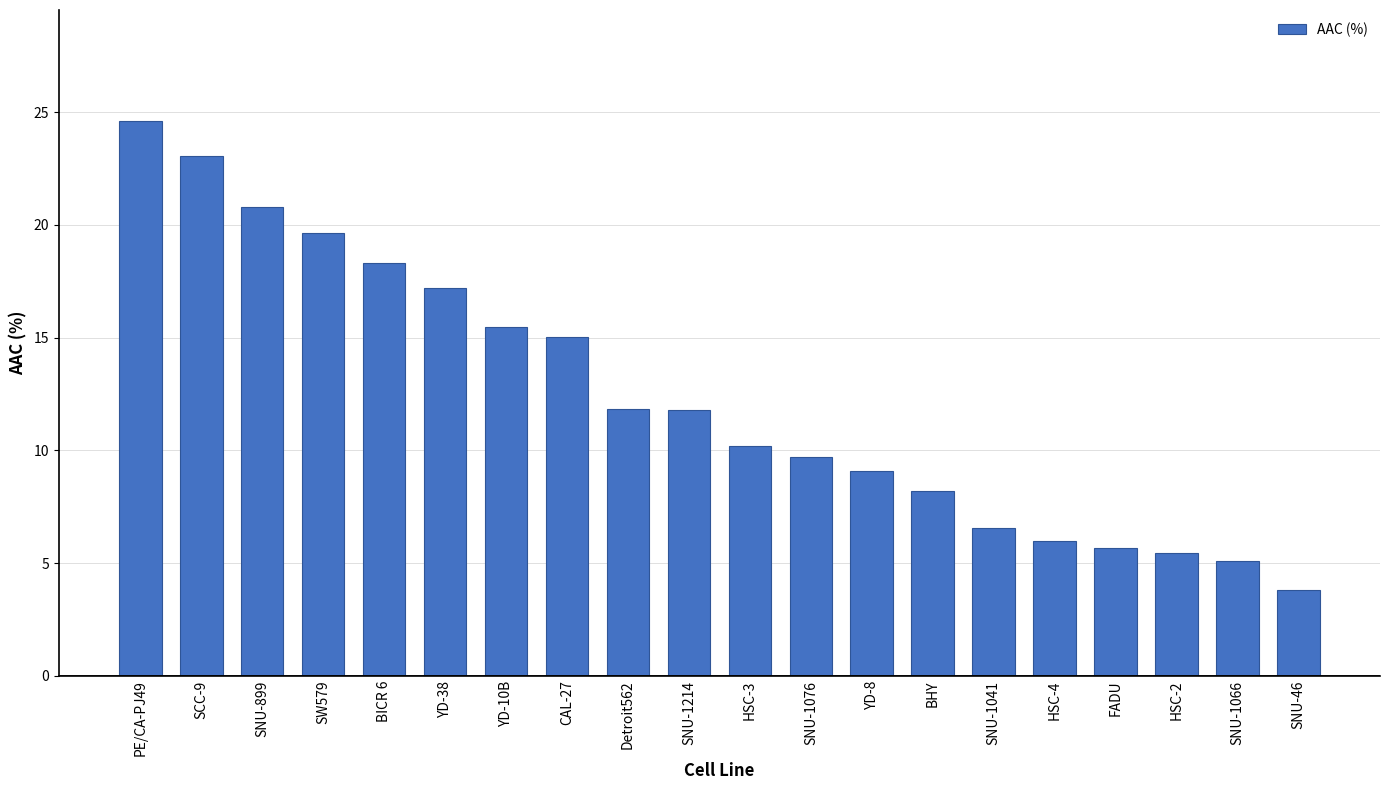

What is the sum of the values at BICR 6 and SNU-899?

39.1